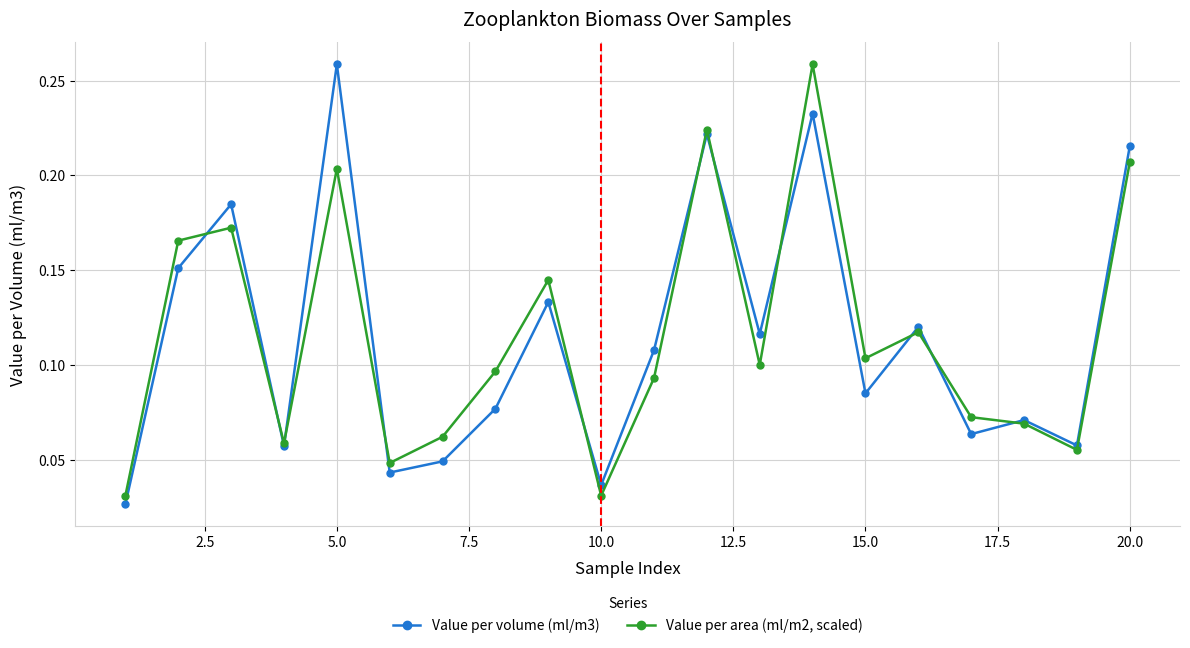

True or false: Value per area (ml/m2, scaled) and Value per volume (ml/m3) cross at least once.

True